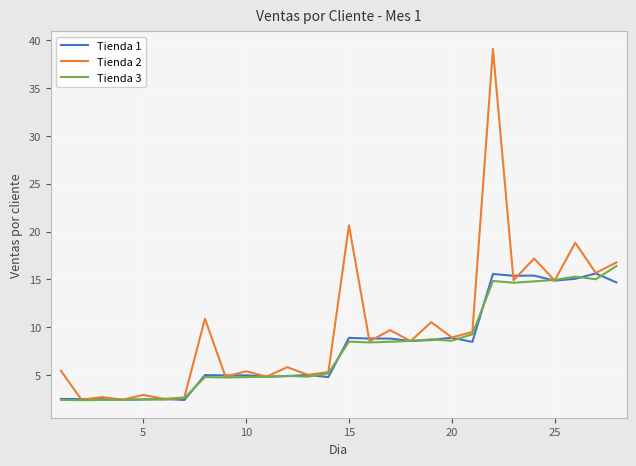

Which series has the largest total across all categories?

Tienda 2